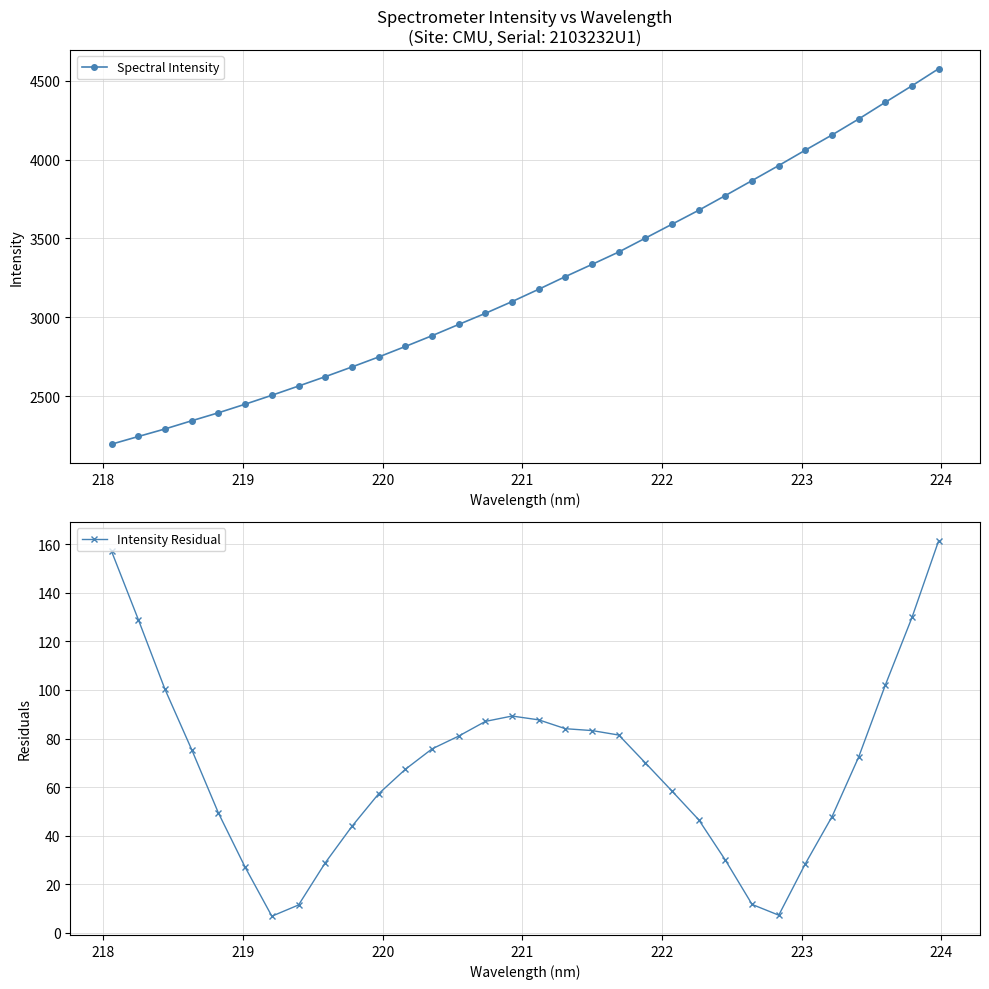

What is the value of the Spectral Intensity point at the 26th from the left?

3962.2